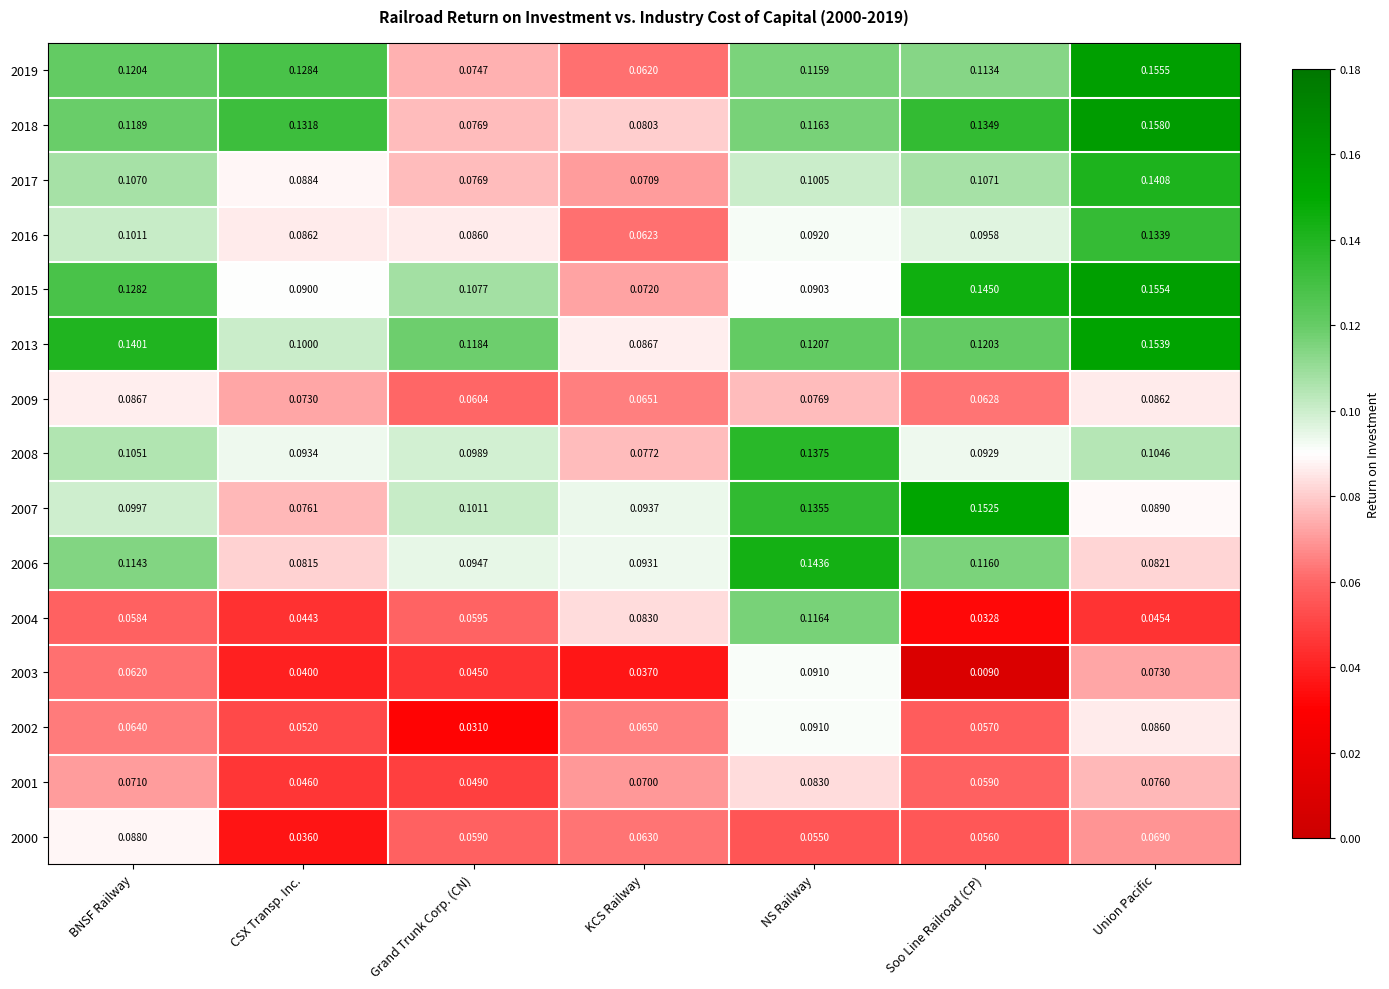

List the labels in order of 2003 value, smallest first.

Soo Line Railroad (CP), KCS Railway, CSX Transp. Inc., Grand Trunk Corp. (CN), BNSF Railway, Union Pacific, NS Railway